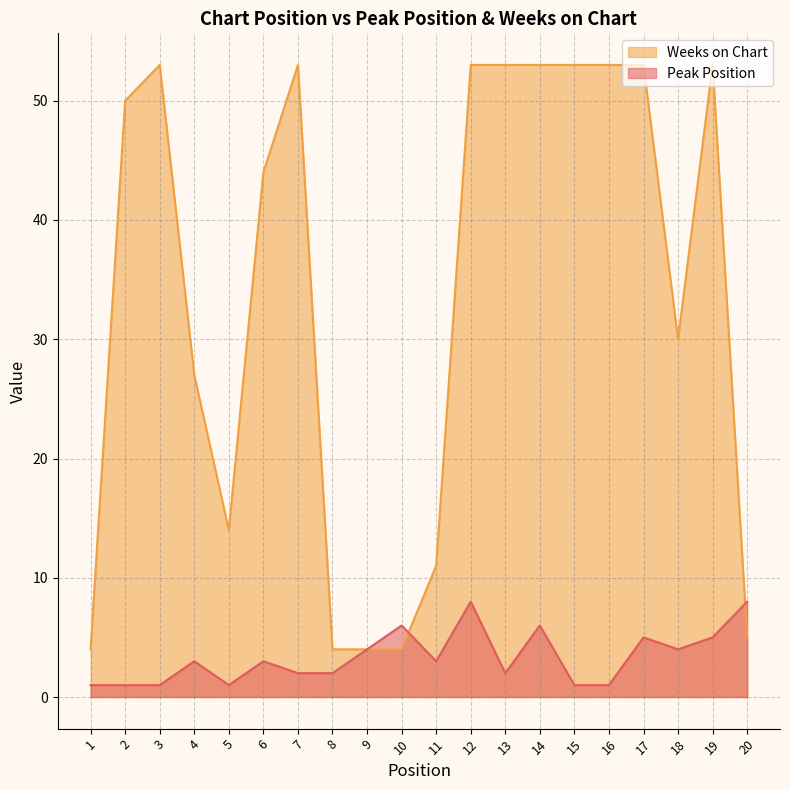

At which label is Weeks on Chart closest to 28?

4